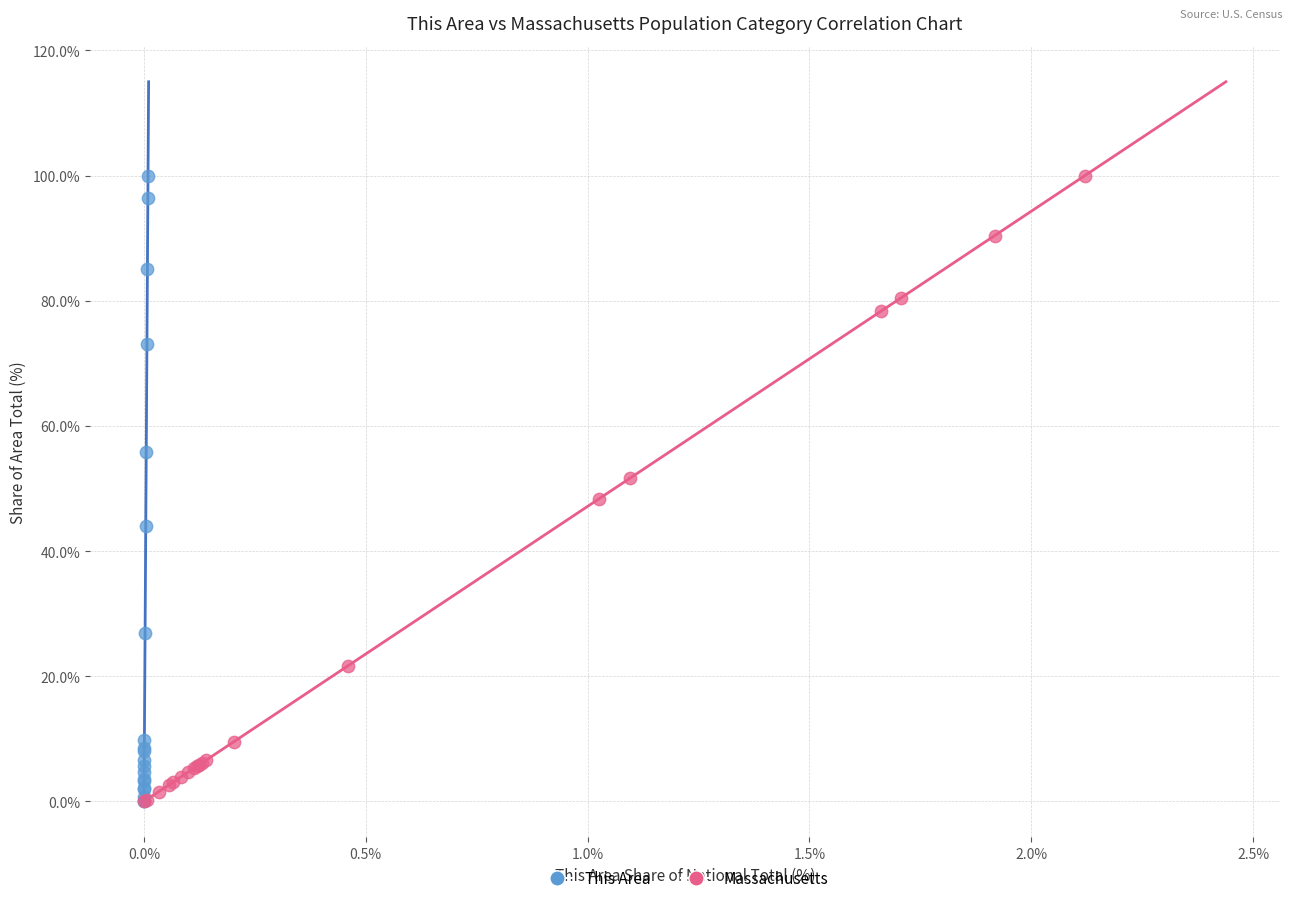

What are all the series names shown in the legend?

This Area, Massachusetts